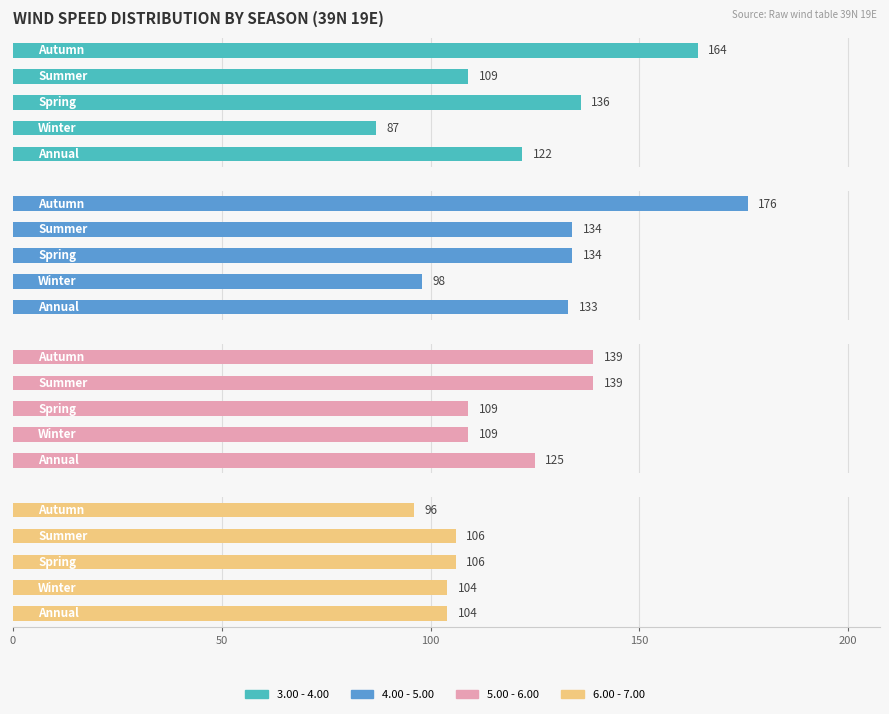

What is the difference between the maximum and minimum values in the 3.00 - 4.00 series?

77